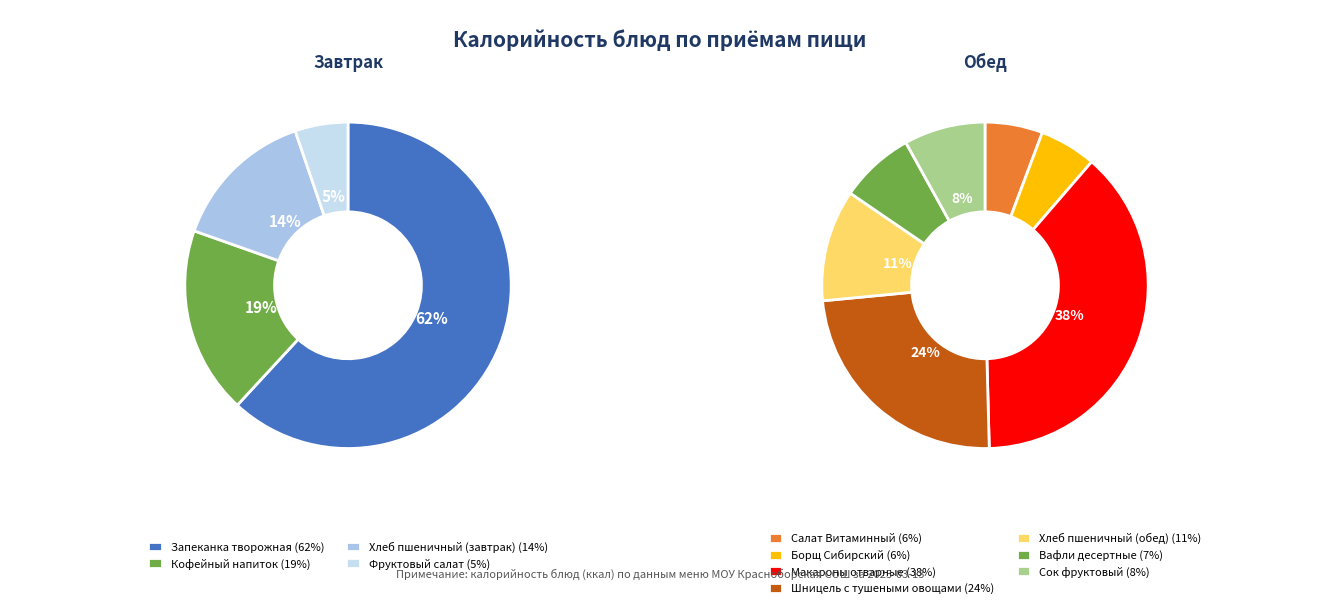

Rank the series by their maximum value, from highest to lowest.

Завтрак, Обед